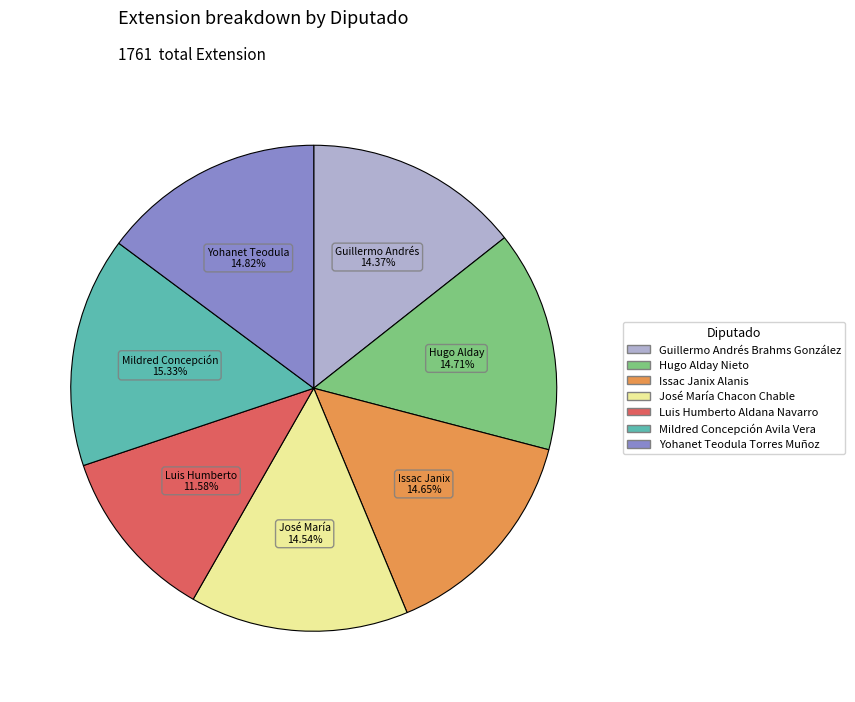

Does Issac Janix Alanis represent more than half of the total?

No